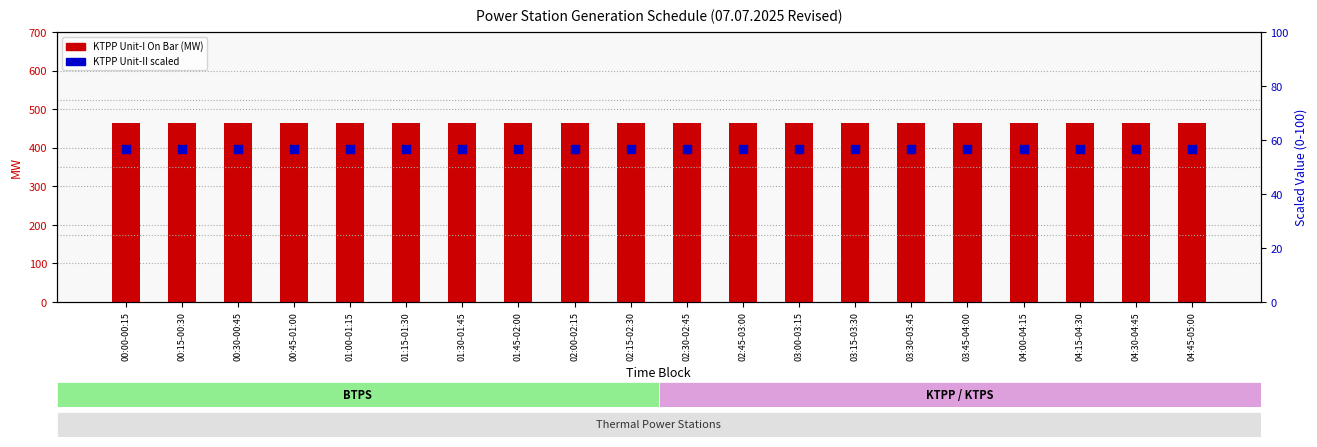

What is the total value across all series at 01:00-01:15?

521.6